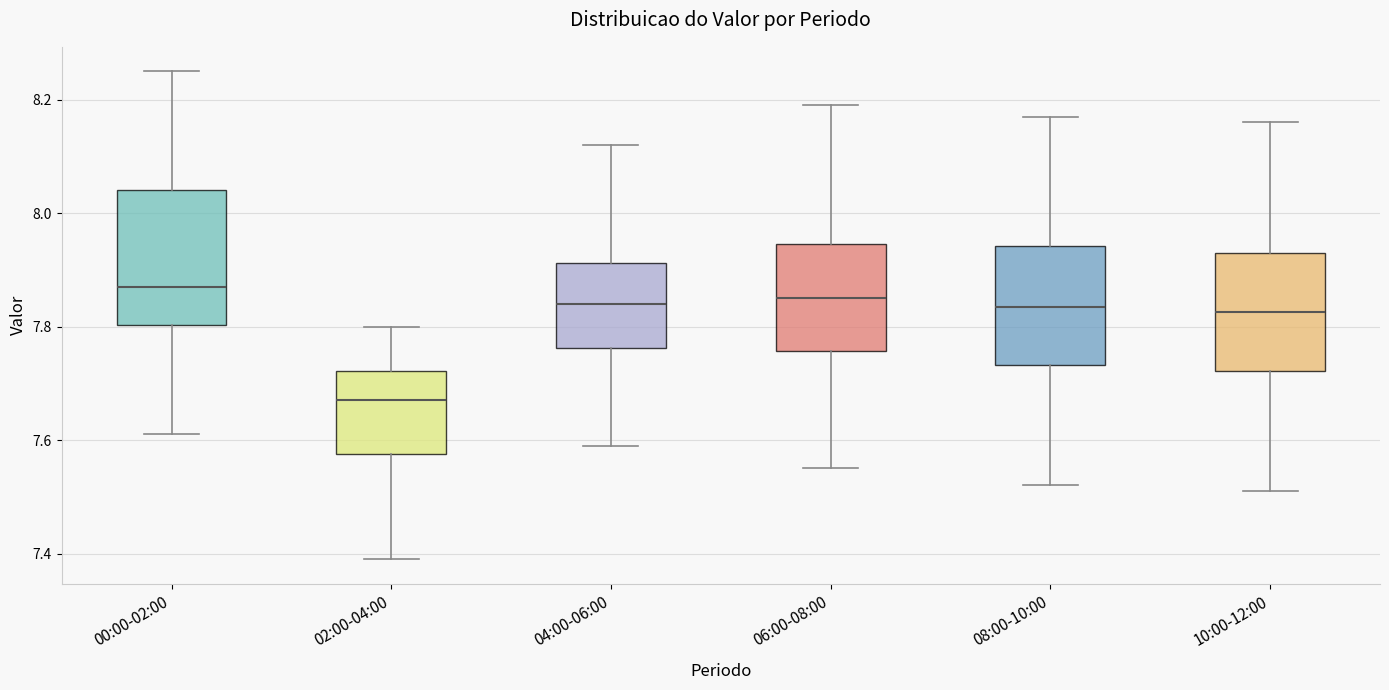

Reading left to right, read every box against the y-axis: the position of its median line, the range the box covers, and the ends of its whiskers. The values are not printed on the chart, so give them approximately, as read against the axis.

00:00-02:00: median 7.88, box 7.80 to 8.04, whiskers 7.62 to 8.26
02:00-04:00: median 7.68, box 7.58 to 7.72, whiskers 7.40 to 7.80
04:00-06:00: median 7.84, box 7.76 to 7.92, whiskers 7.60 to 8.12
06:00-08:00: median 7.86, box 7.76 to 7.94, whiskers 7.56 to 8.20
08:00-10:00: median 7.84, box 7.74 to 7.94, whiskers 7.52 to 8.18
10:00-12:00: median 7.82, box 7.72 to 7.94, whiskers 7.52 to 8.16